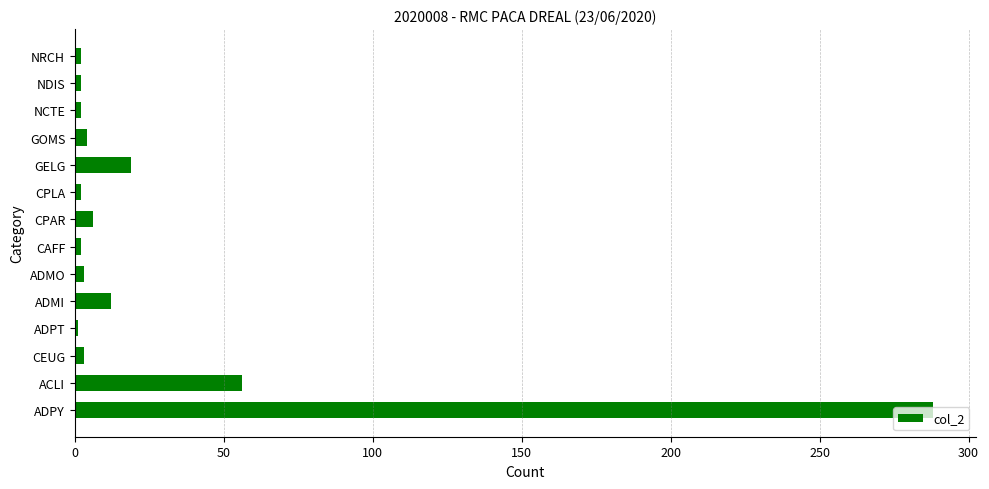

Count the number of categories in the chart.

14